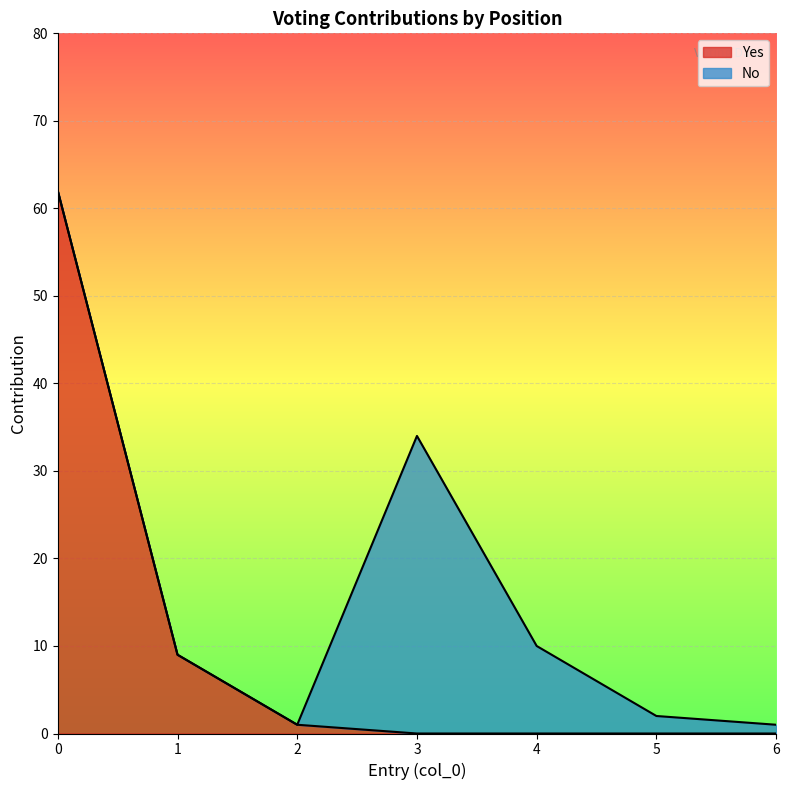

True or false: Yes has a value of 19 at 0.

False